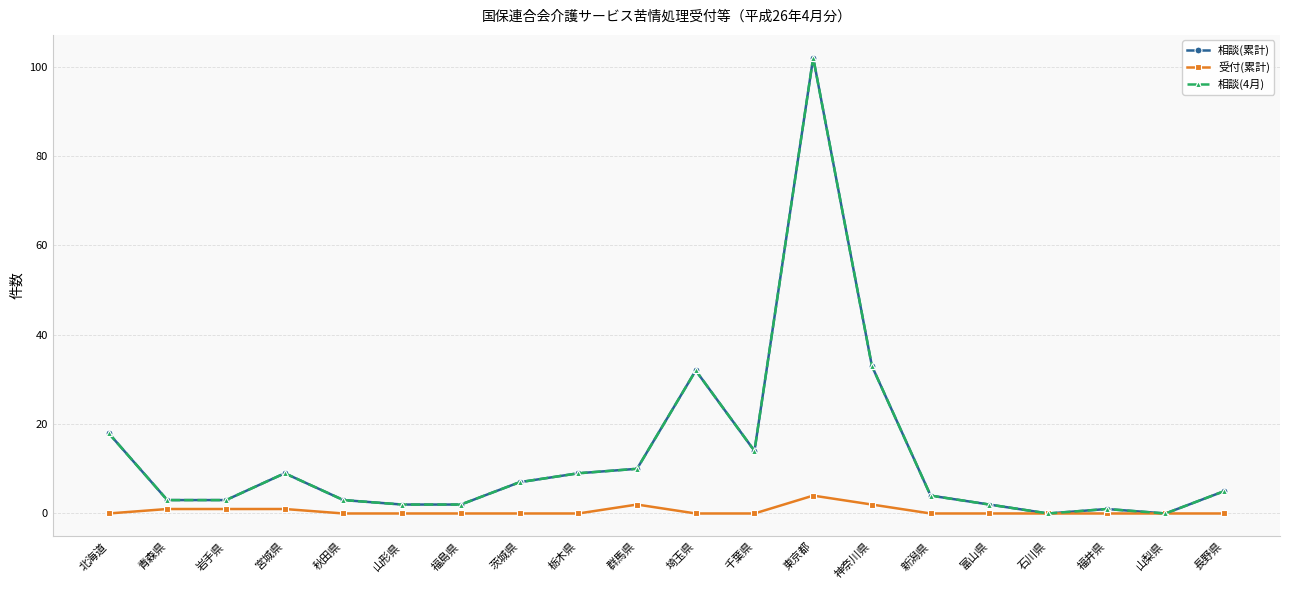

How many lines are shown in the chart?

3